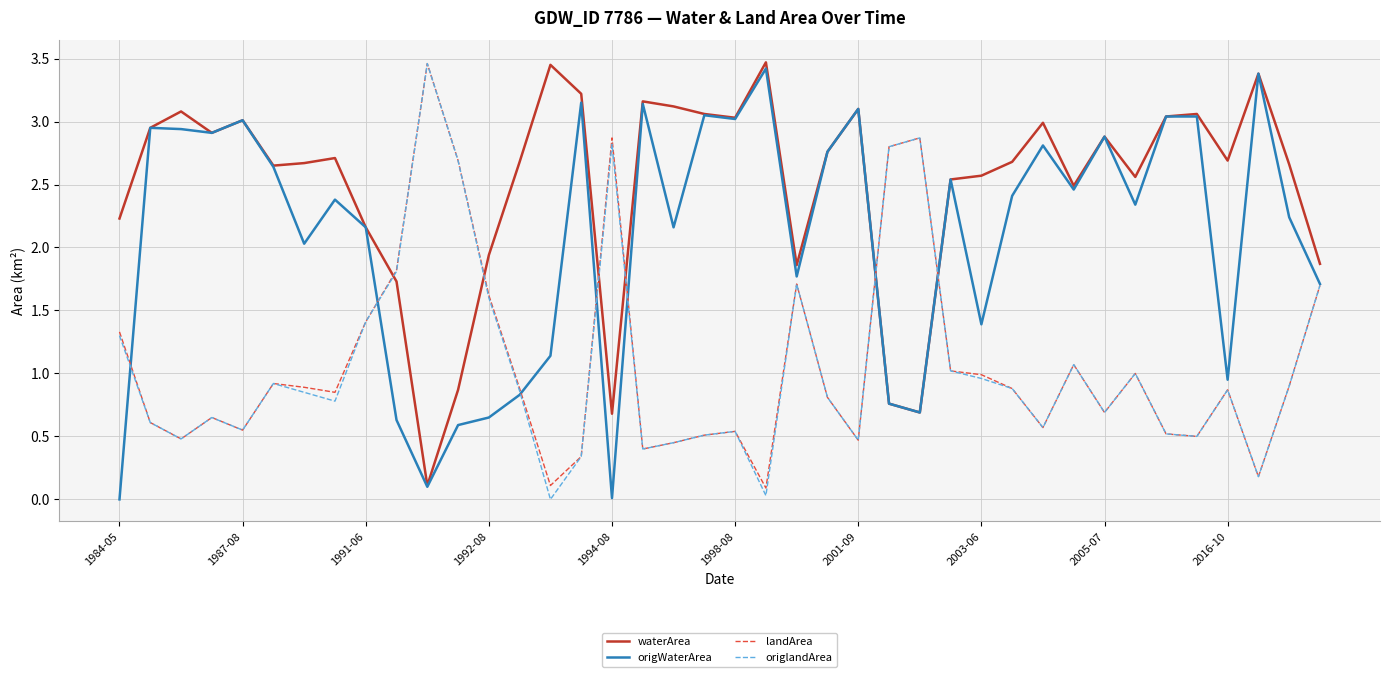

Does the chart have visible grid lines?

Yes